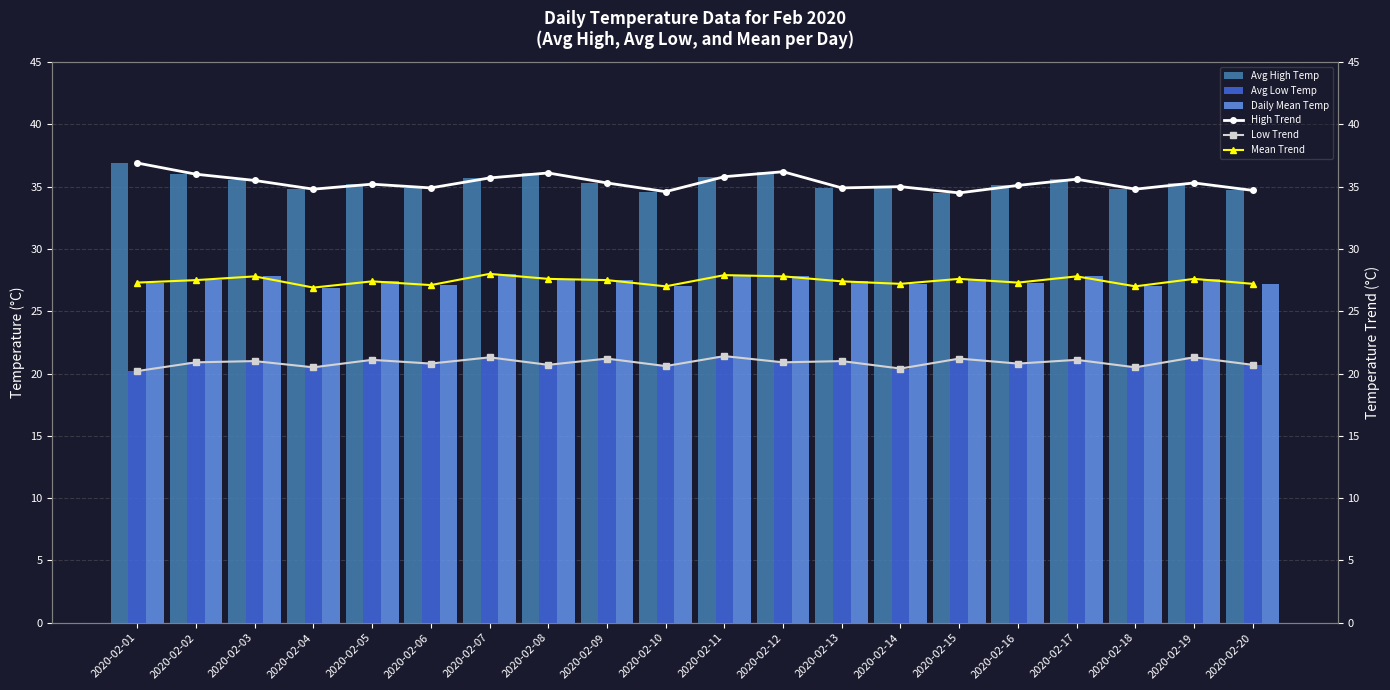

What are all the series names shown in the legend?

Avg High Temp, Avg Low Temp, Daily Mean Temp, High Trend, Low Trend, Mean Trend